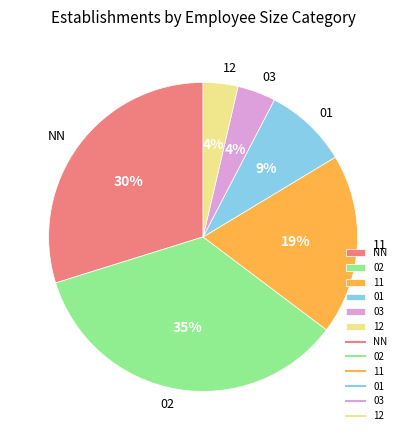

The 03 slice represents 15% of the pie. True or false?

False